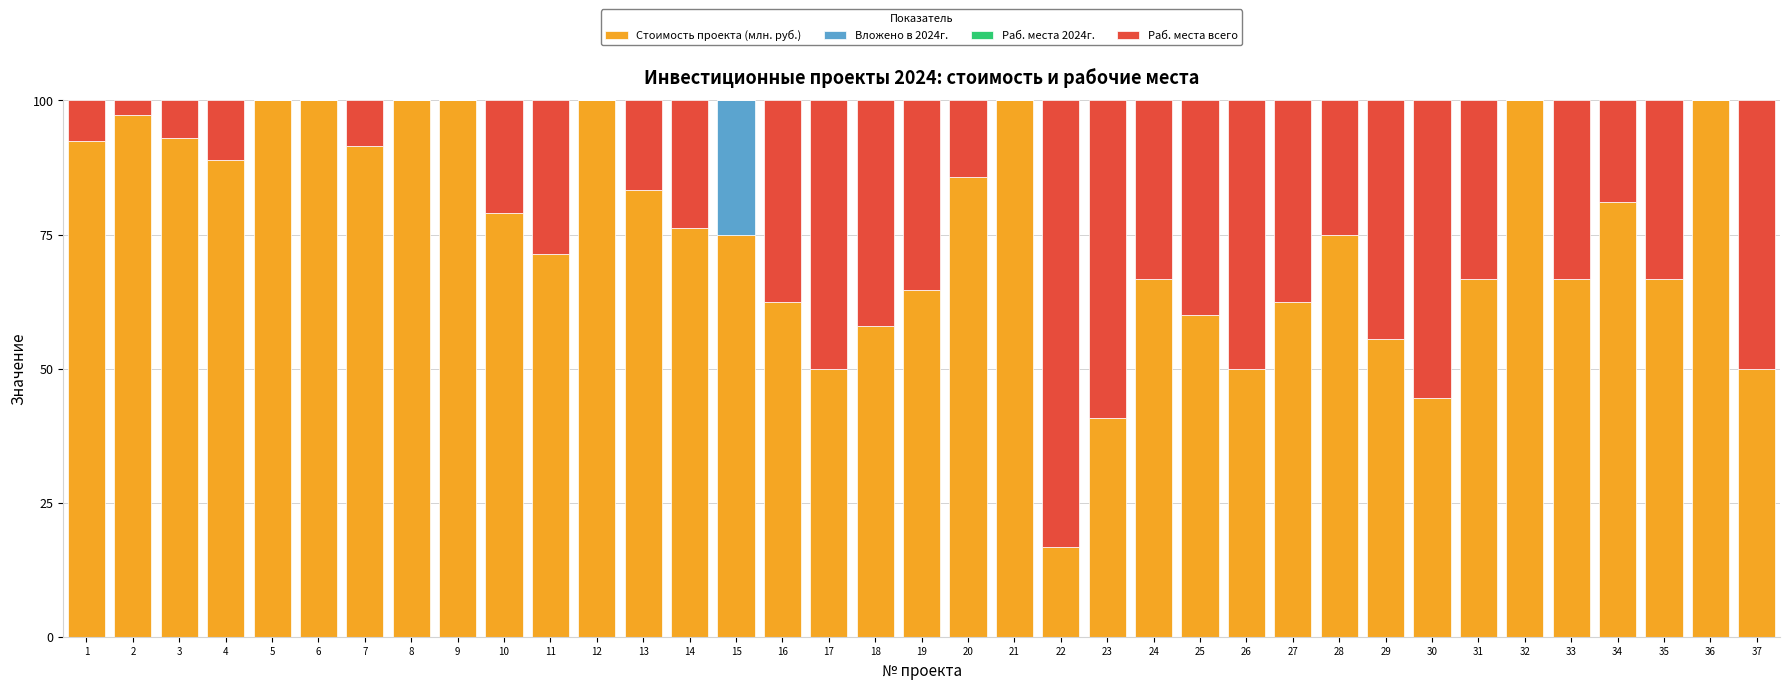

True or false: Стоимость проекта (млн. руб.) has a value of 100.0 at 21.

True